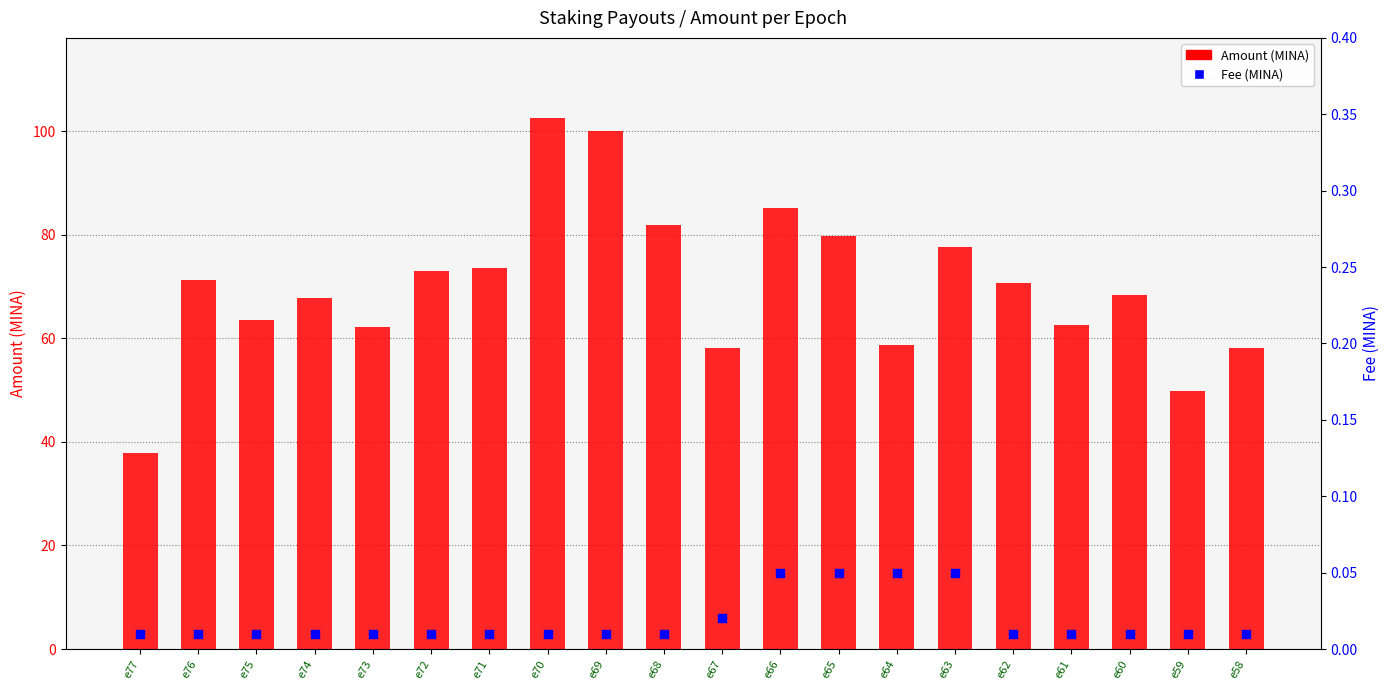

Which series has the largest Y range (max minus min)?

Amount (MINA)